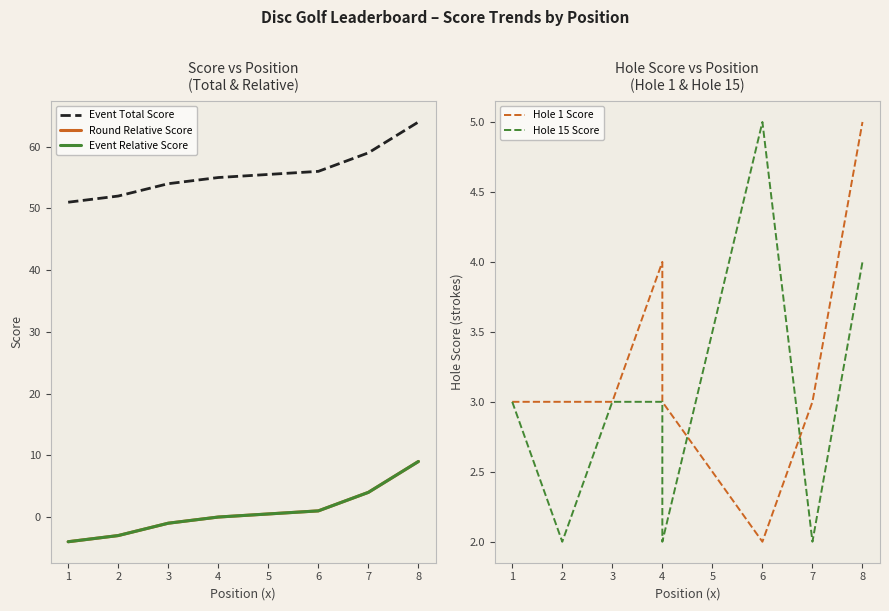

What are all the series names shown in the legend?

Event Total Score, Round Relative Score, Event Relative Score, Hole 1 Score, Hole 15 Score